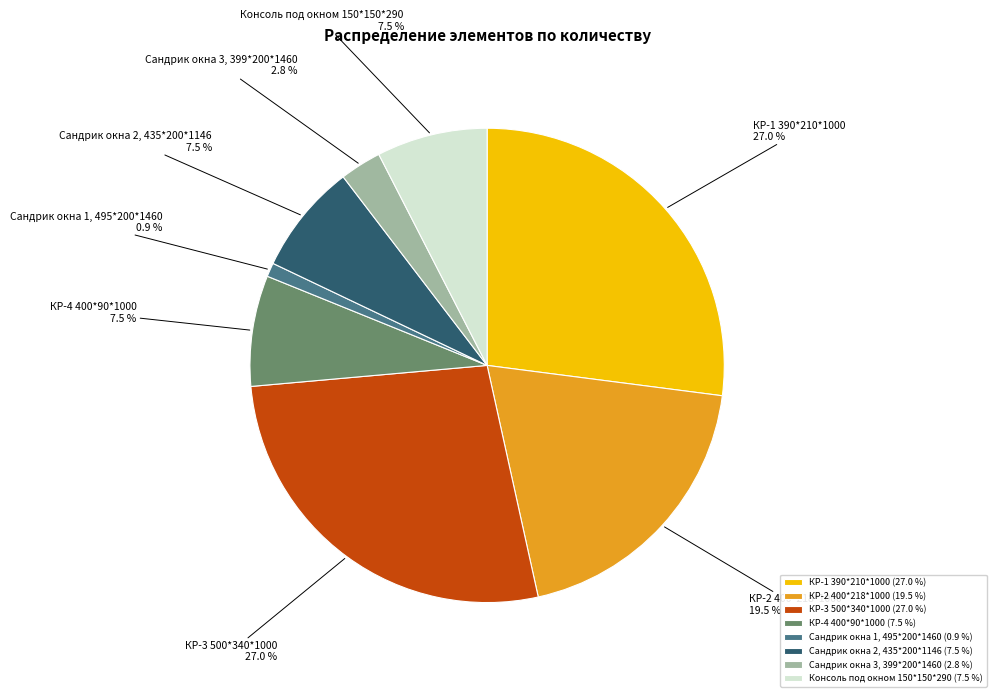

How many segments does this pie chart have?

8